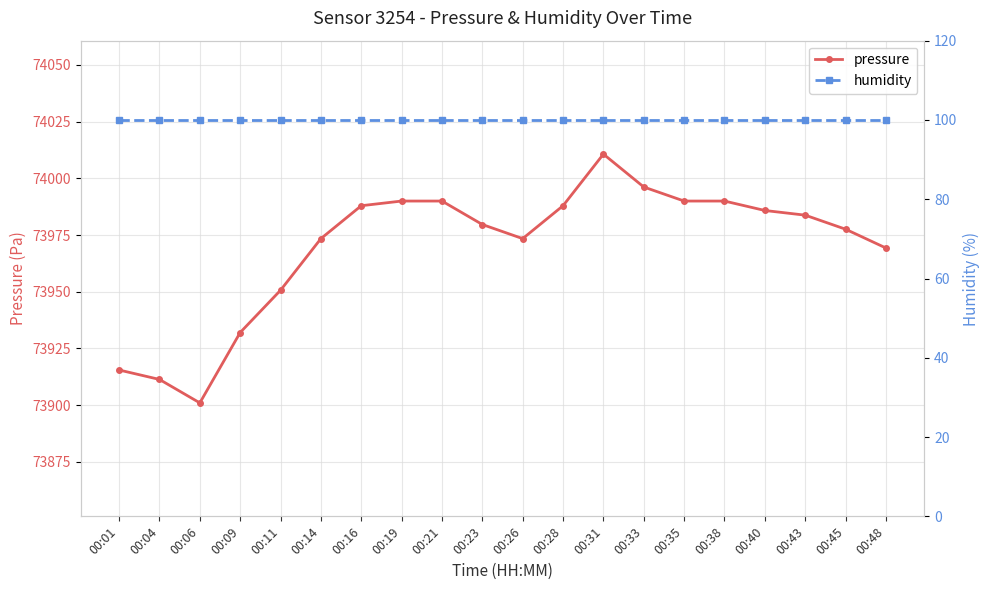

The pressure series shows 98550.1 at 00:04. True or false?

False